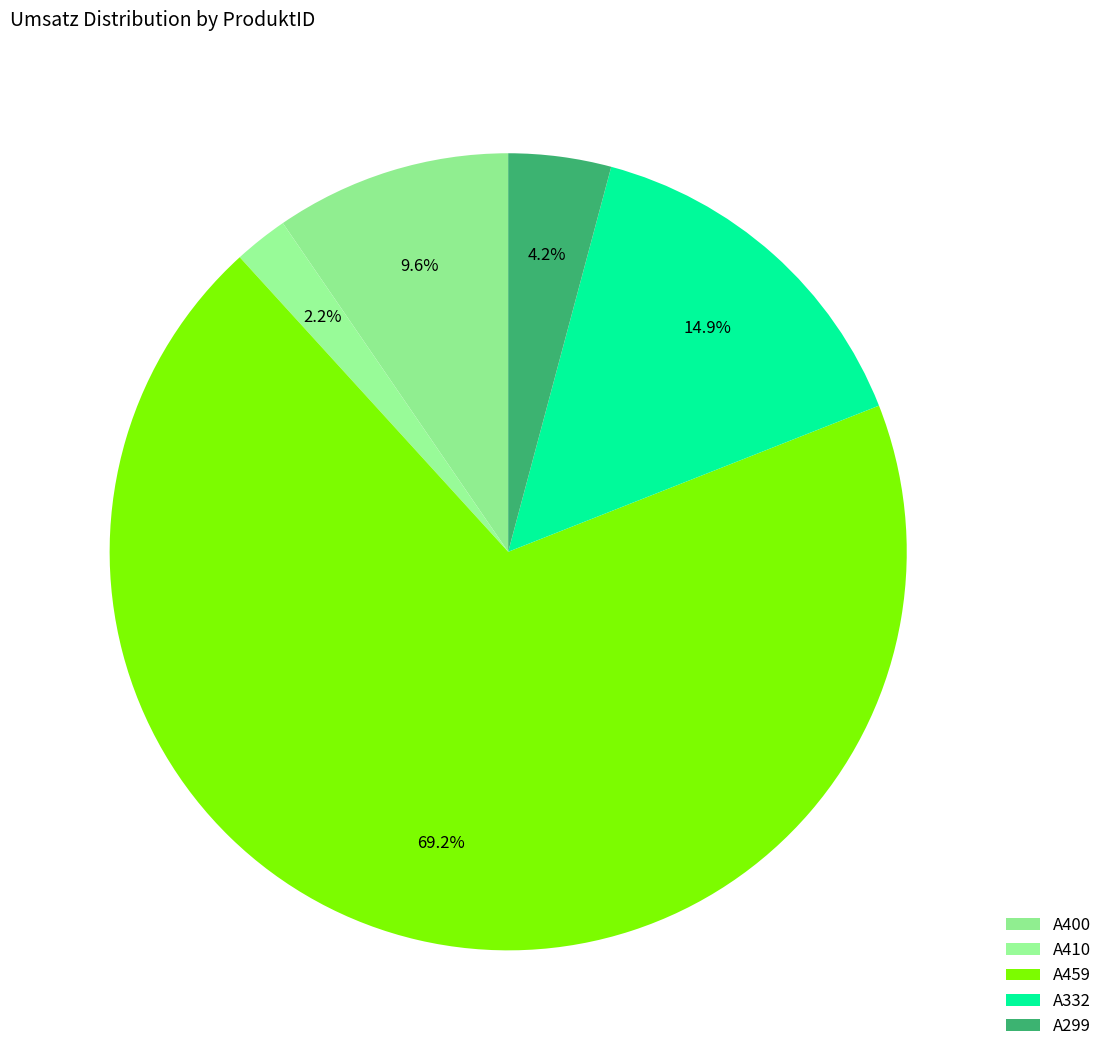

How many segments does this pie chart have?

5